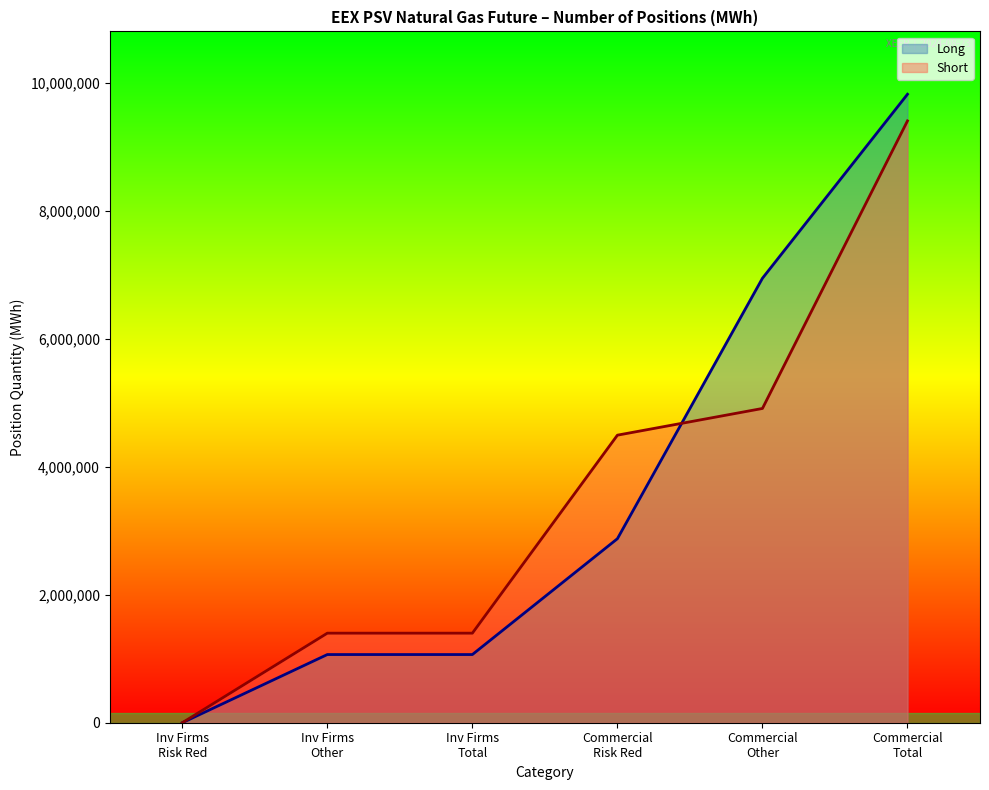

Which series has the largest range (max minus min)?

Long